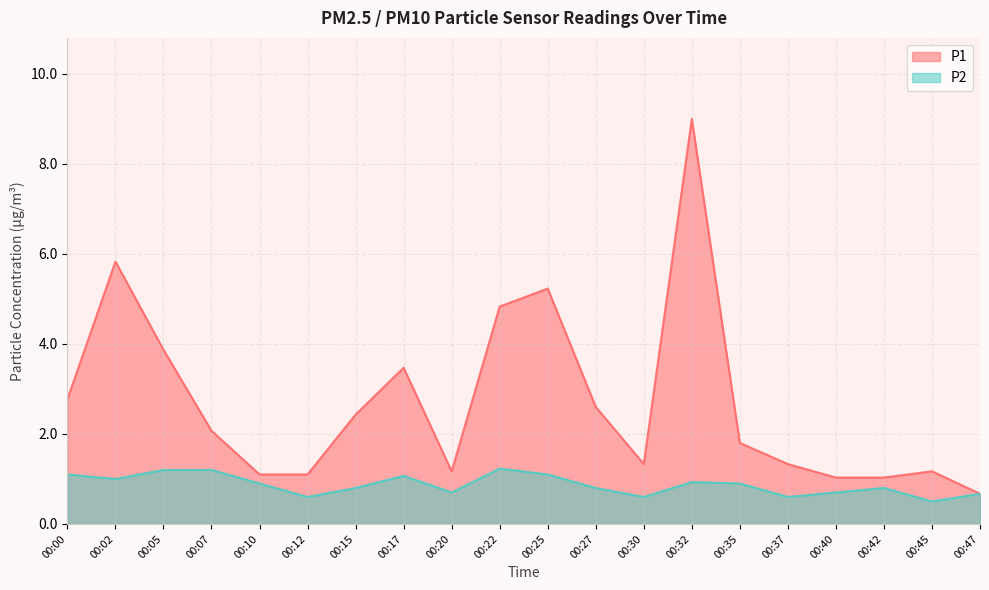

What is the difference between the highest and lowest values at 00:25?

4.1